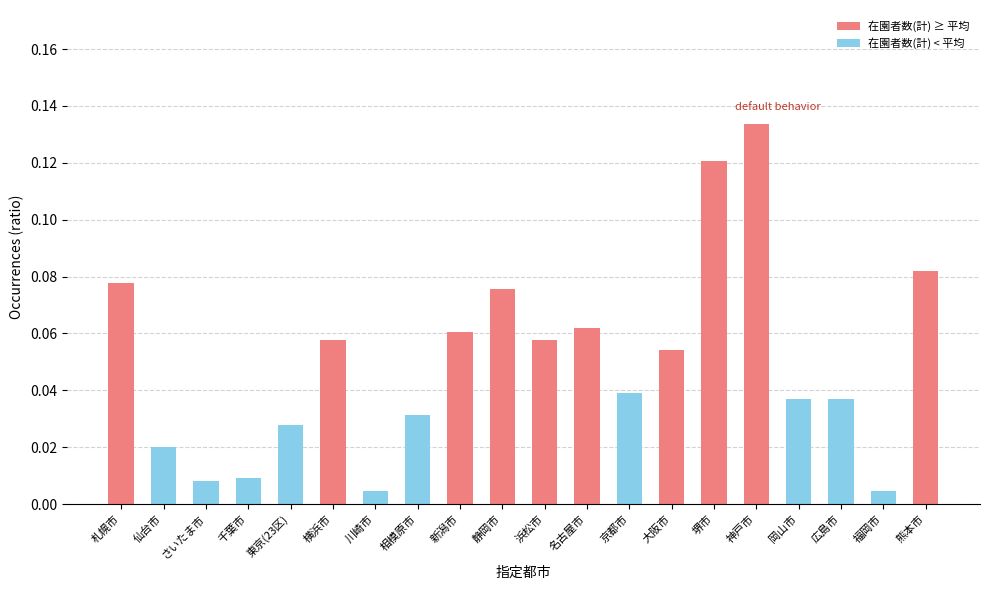

Which has a higher value, 岡山市 or 堺市?

堺市